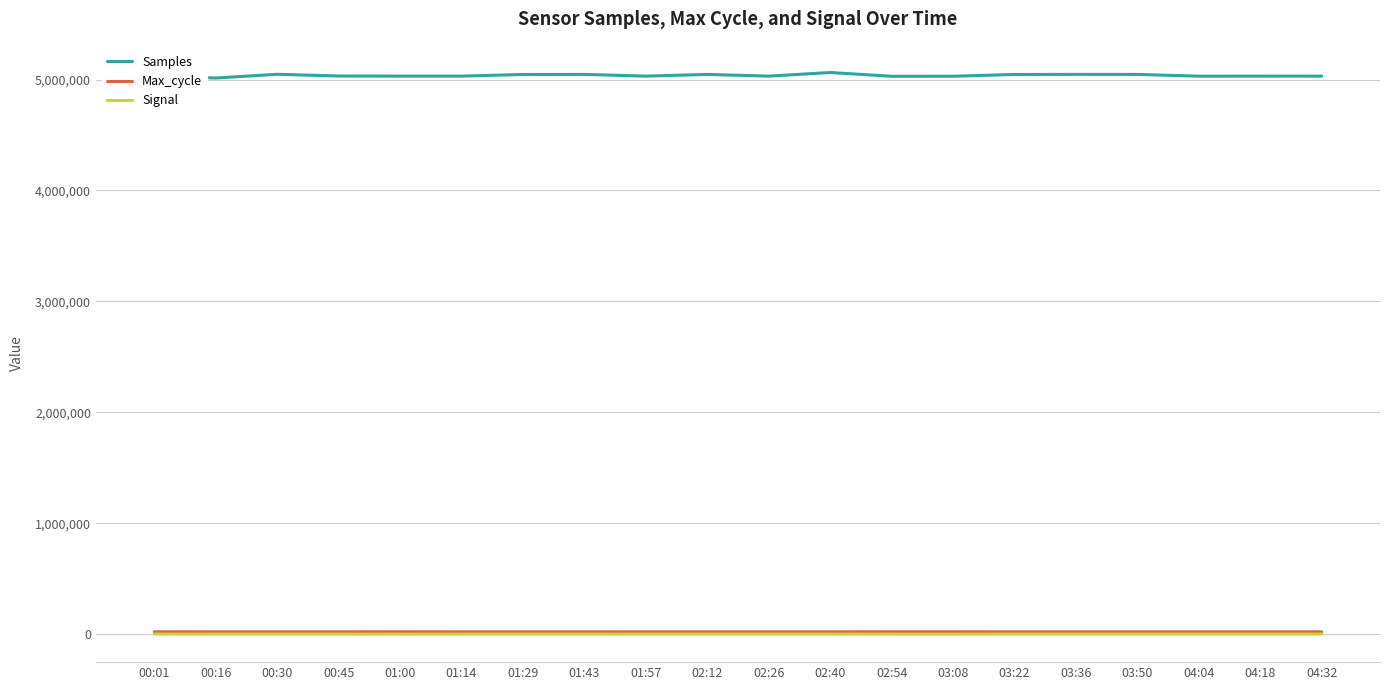

What are all the series names shown in the legend?

Samples, Max_cycle, Signal